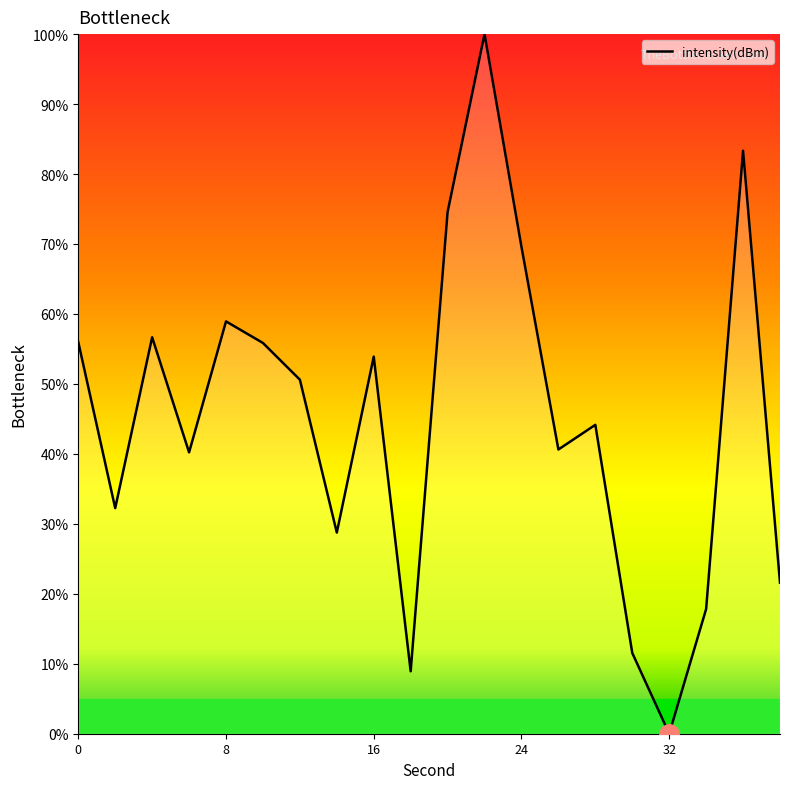

What is the greatest value displayed?

100.0